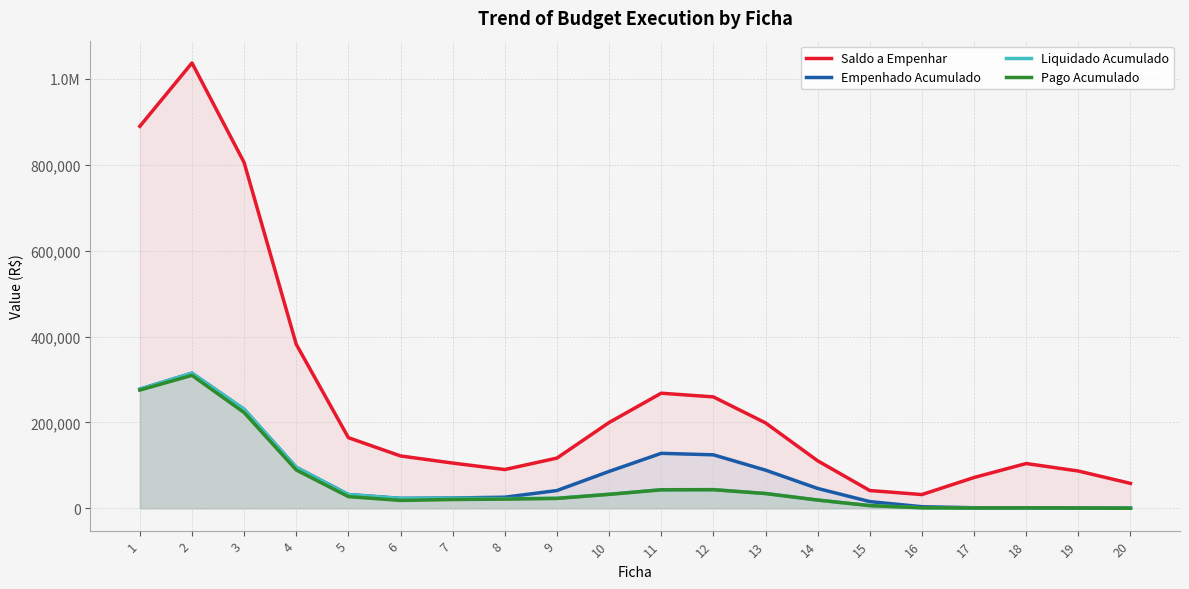

What is the difference between the highest and lowest values at 4?

292685.8